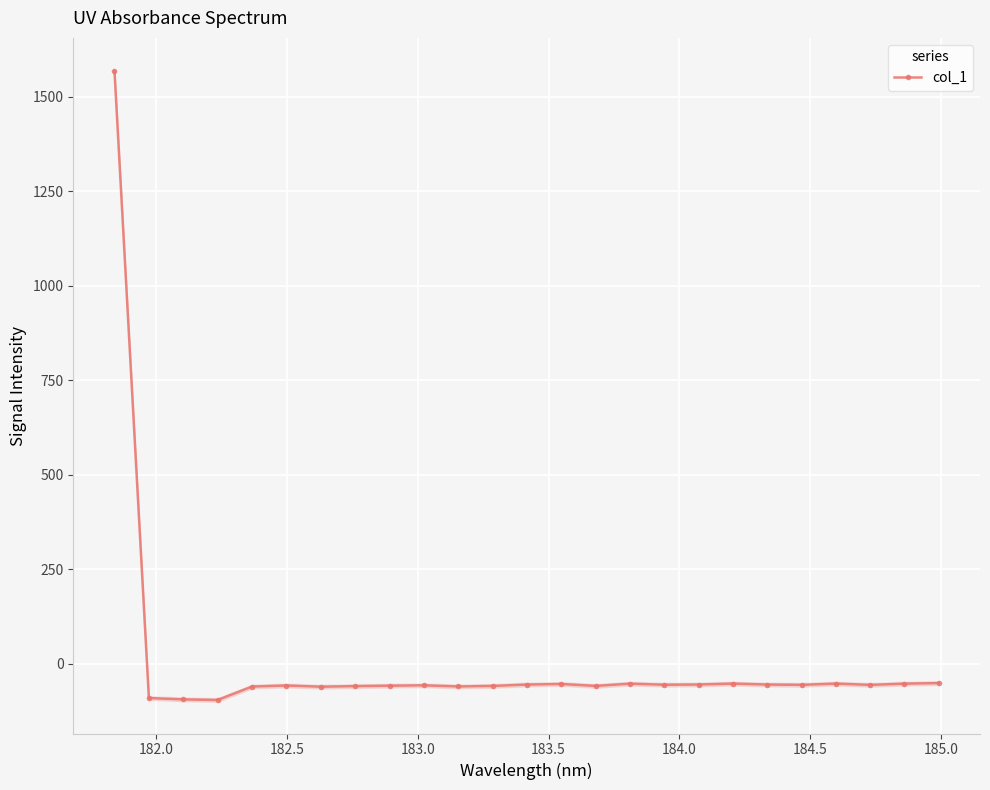

True or false: col_1 has more than 2 points higher than both neighbors.

True